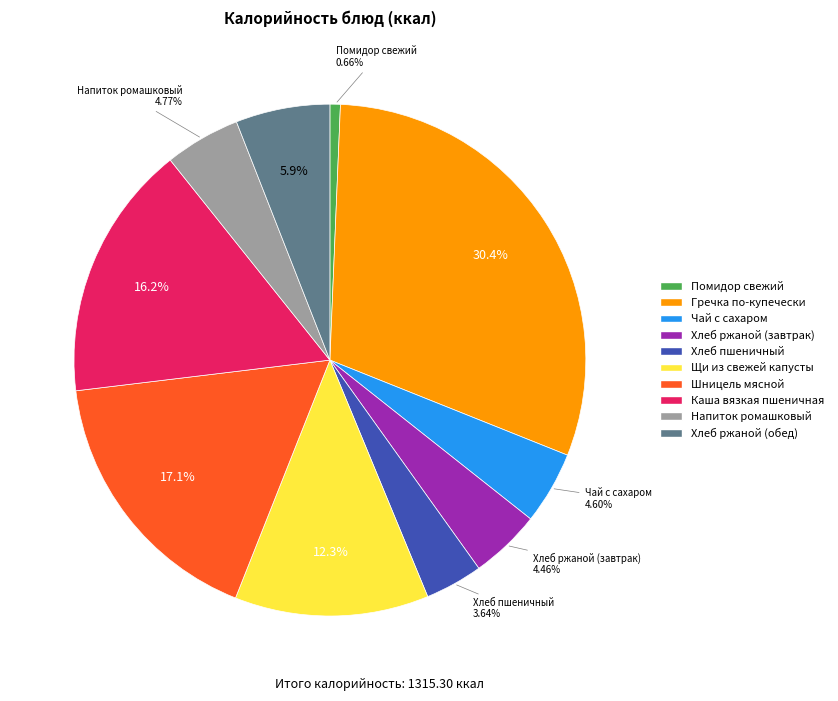

Do Каша вязкая пшеничная and Напиток ромашковый together represent more than half of the pie?

No